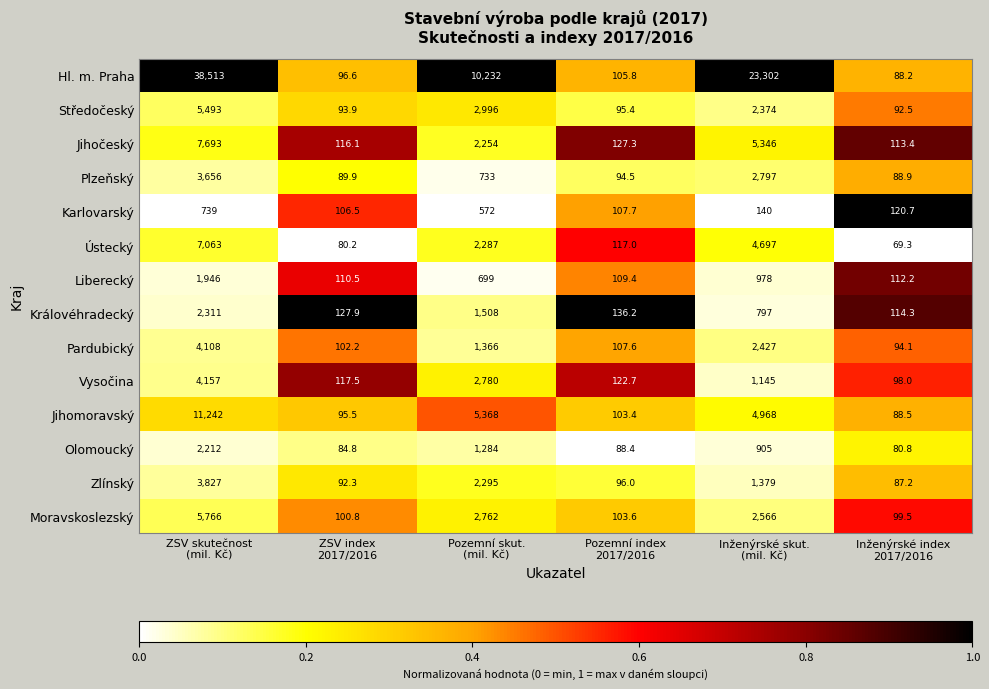

Which series has the widest spread of values?

Hl. m. Praha